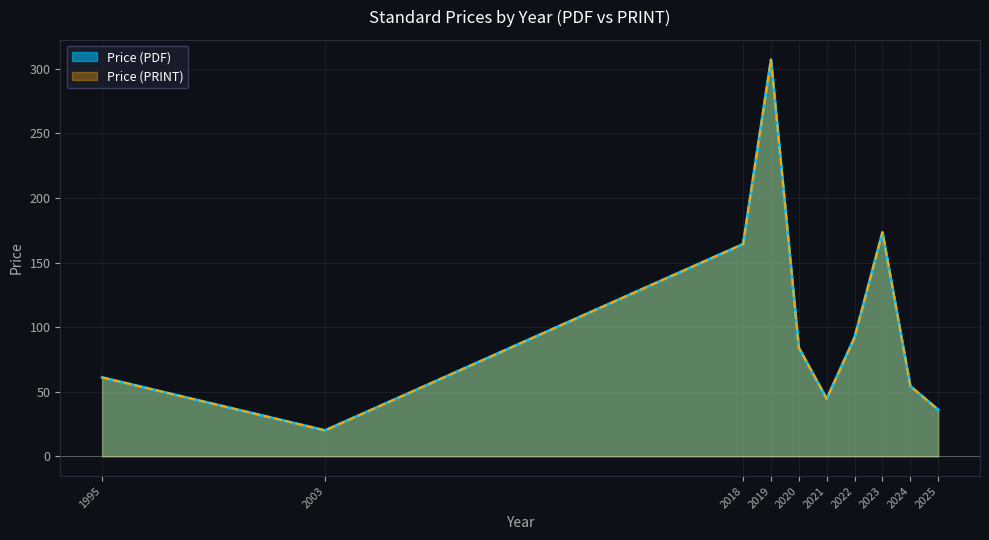

At 0, list the series in order from largest to smallest.

Price (PDF), Price (PRINT)